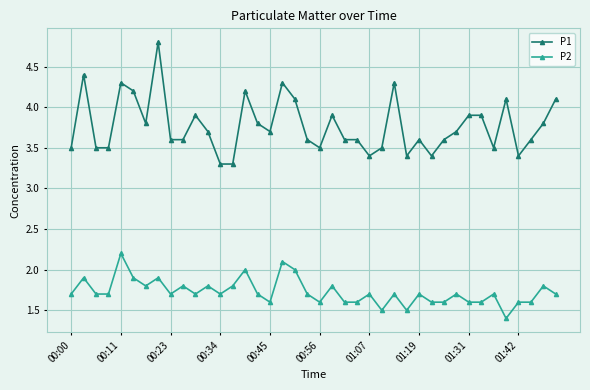

True or false: P1 and P2 cross at least once.

False